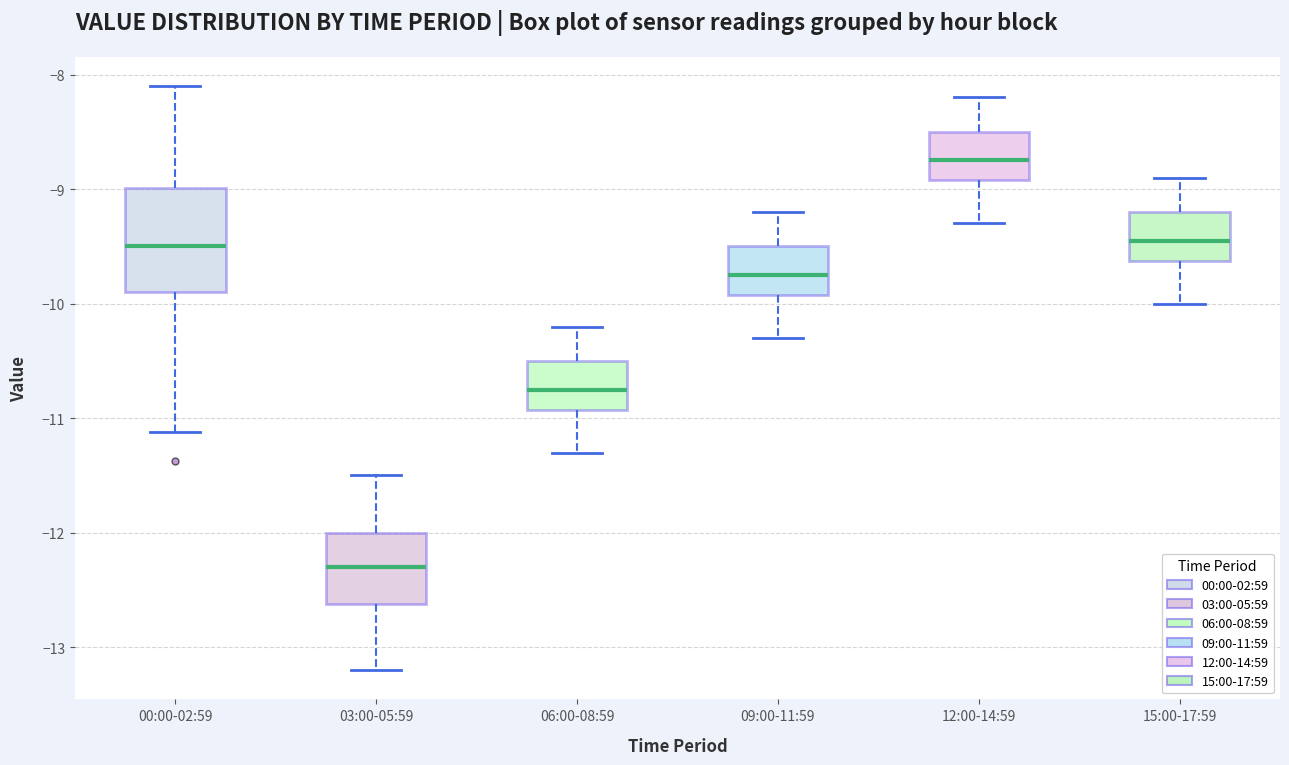

Comparing the boxes themselves (not the whiskers), which one is the tallest?

00:00-02:59